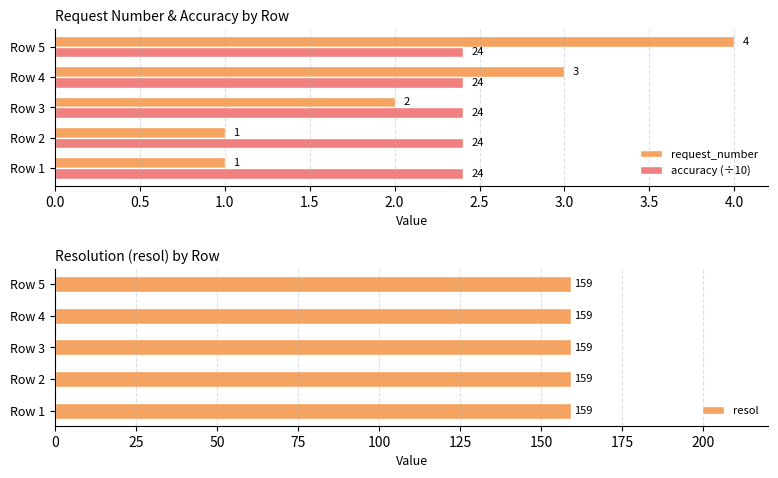

How many request_number values are between 1 and 3?

4